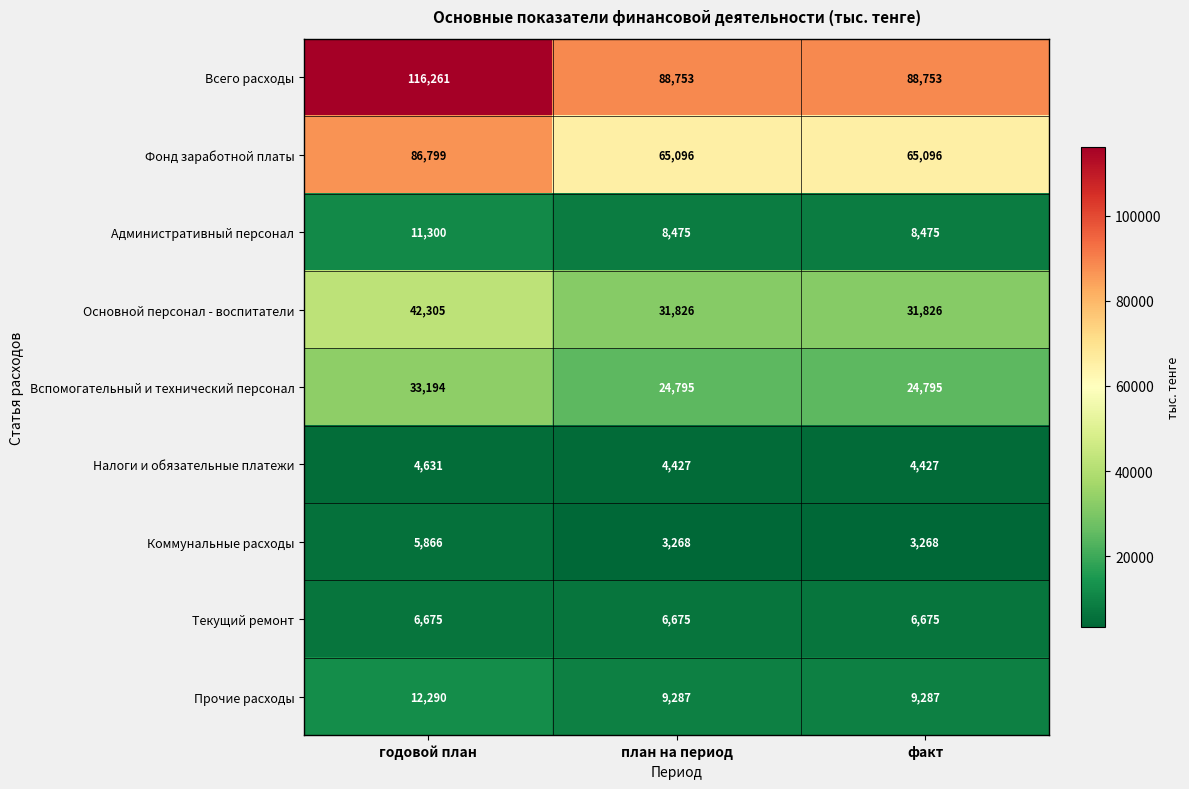

Reading left to right, list all the values displayed in this chart.

Всего расходы: 116261	88753	88753
Фонд заработной платы: 86799	65096	65096
Административный персонал: 11300	8475	8475
Основной персонал - воспитатели: 42305	31826	31826
Вспомогательный и технический персонал: 33194	24795	24795
Налоги и обязательные платежи: 4631	4427	4427
Коммунальные расходы: 5866	3268	3268
Текущий ремонт: 6675	6675	6675
Прочие расходы: 12290	9287	9287